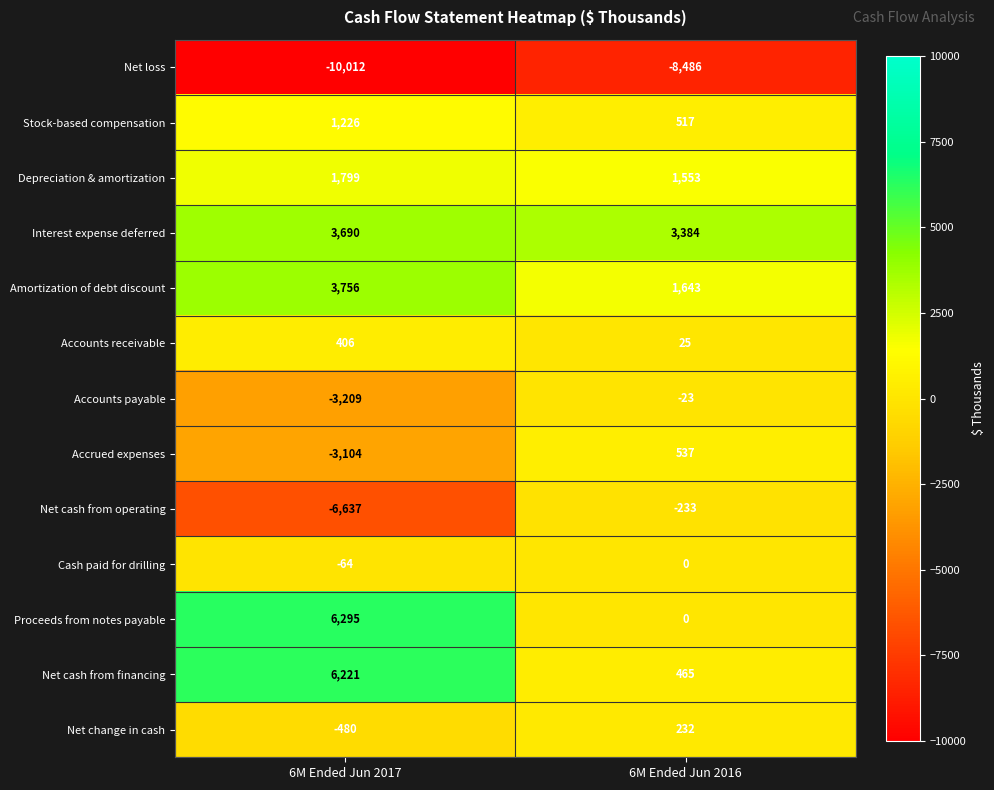

What is the greatest value displayed?

6295